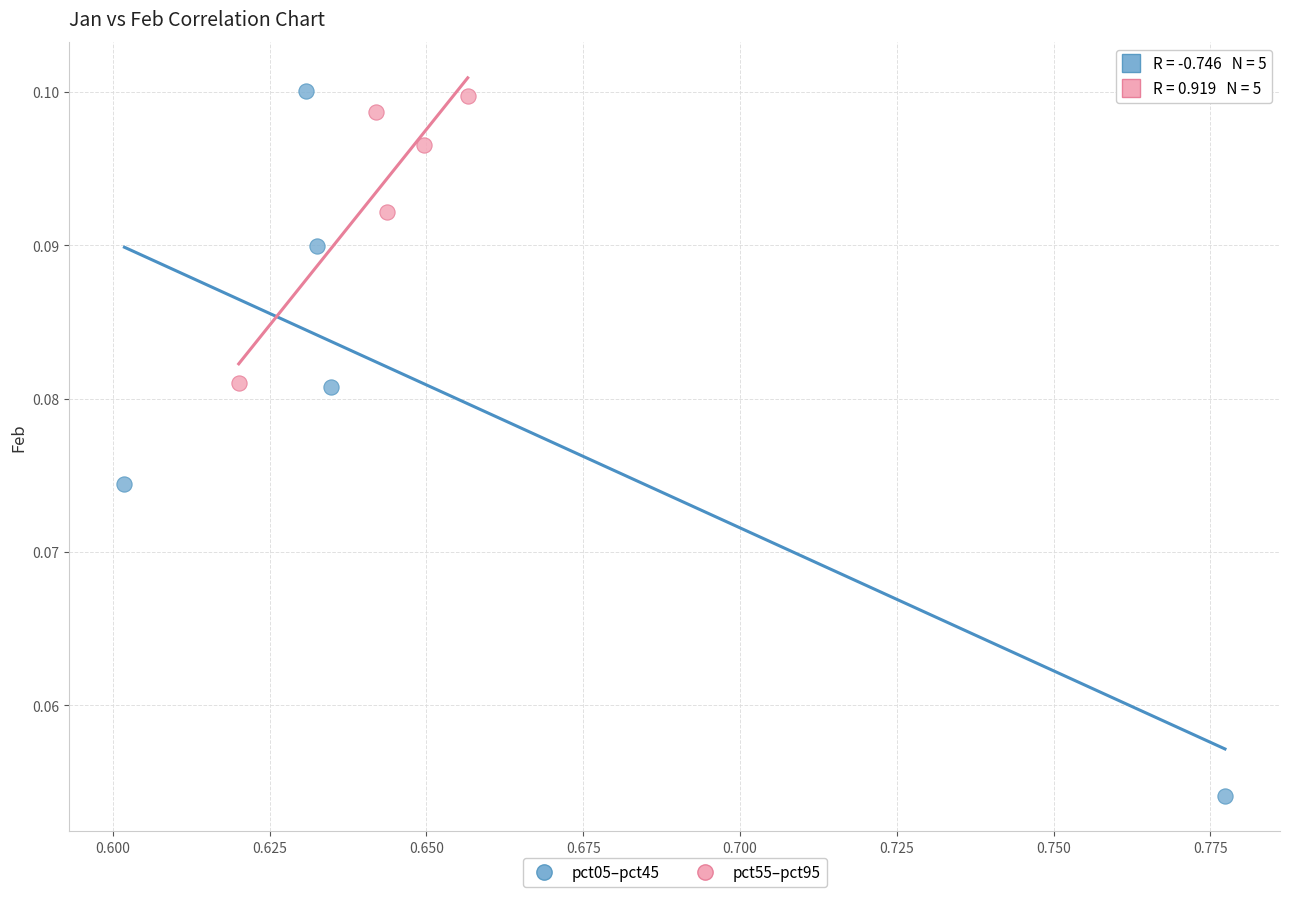

Which series has the widest spread of Y values?

pct05–pct45